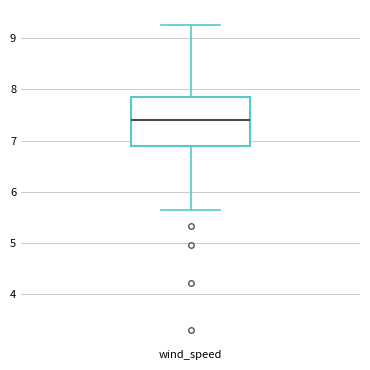

Transcribe this box plot: give where the median line is, the range the box spans, and where the two whiskers end, as read against the y-axis. The values are not printed on the chart, so give them approximately, as read against the axis.

median 7.4, box 6.9 to 7.8, whiskers 5.6 to 9.3